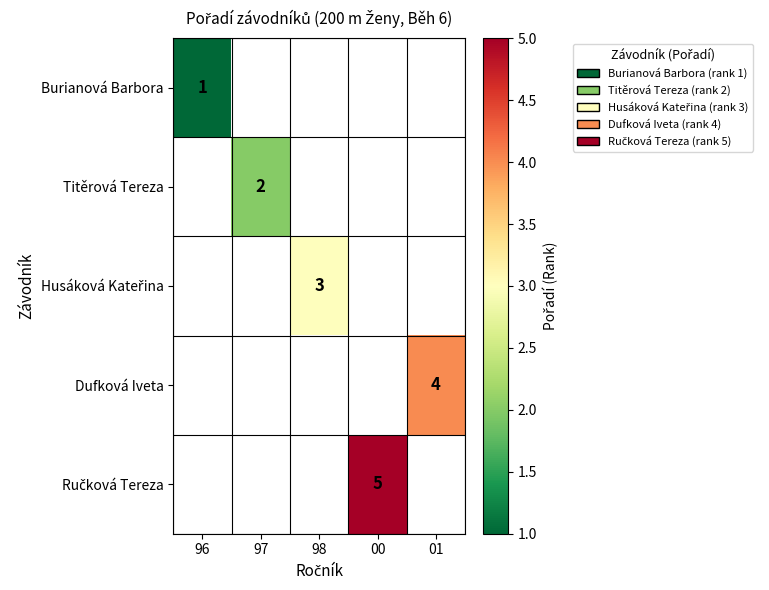

At how many categories does at least one series exceed 2?

3